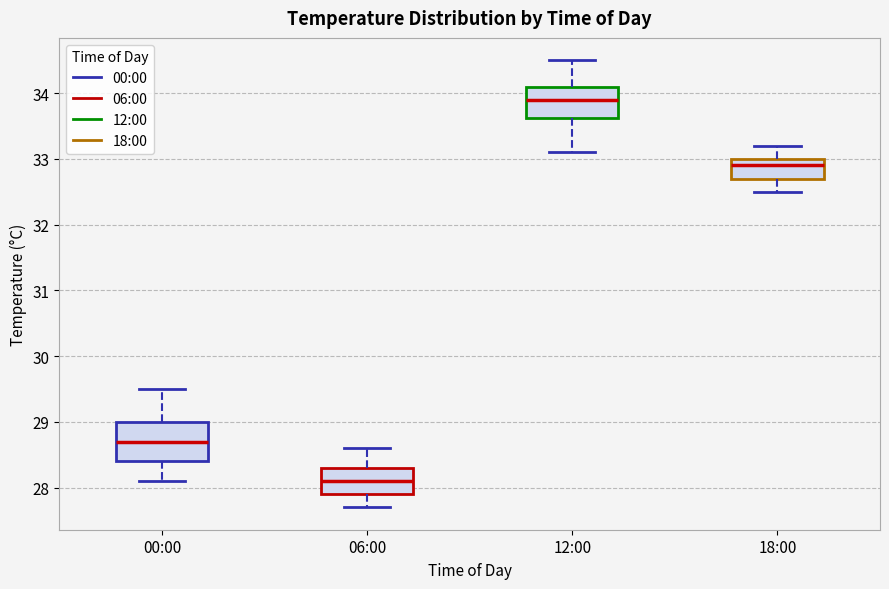

Which box has the highest median line?

12:00